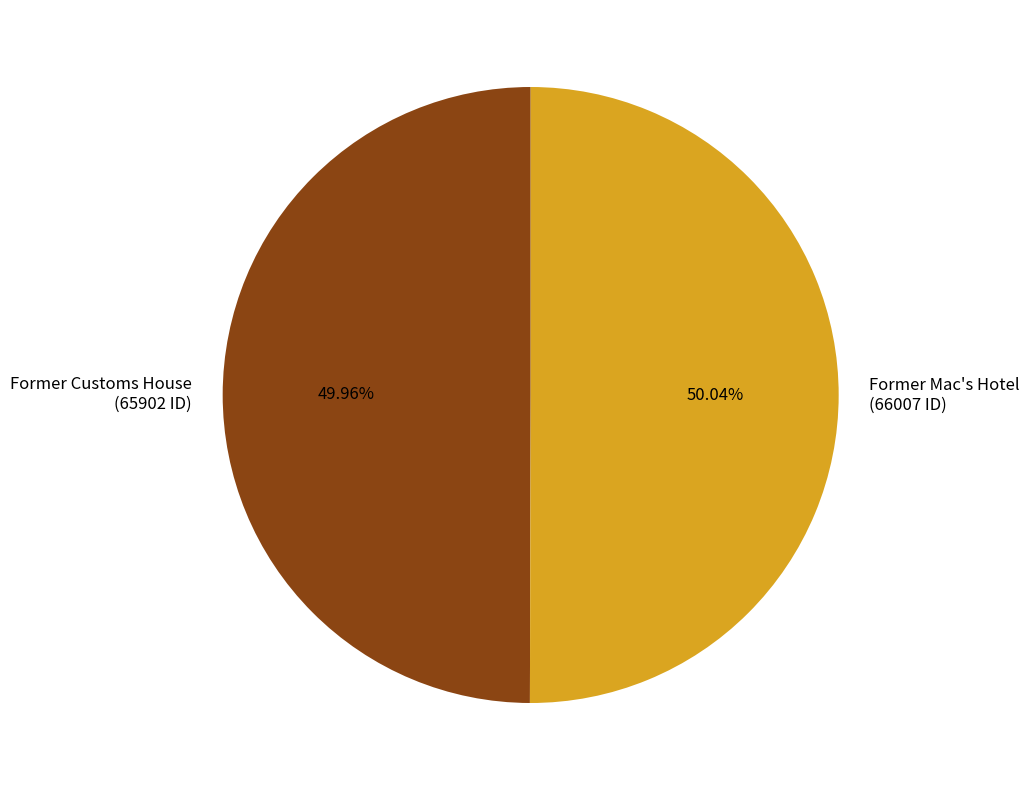

Count the number of slices in the pie.

2